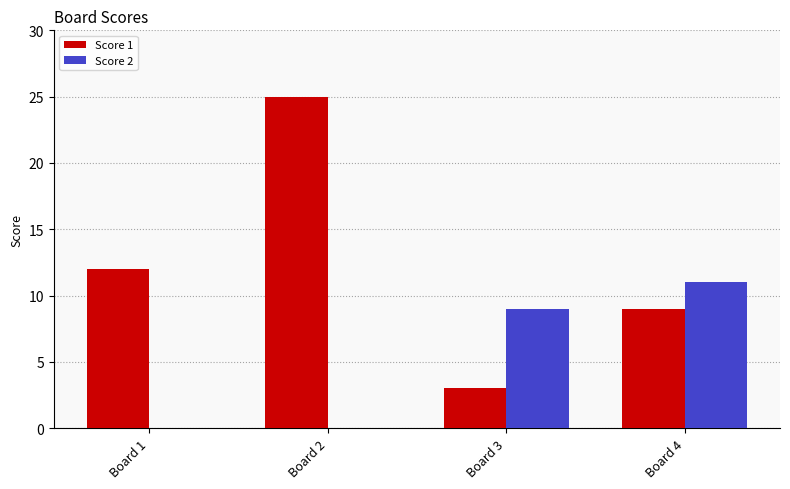

Reading right to left, extract all data points from this chart.

Score 1: Board 4=9	Board 3=3	Board 2=25	Board 1=12
Score 2: Board 4=11	Board 3=9	Board 2=0	Board 1=0